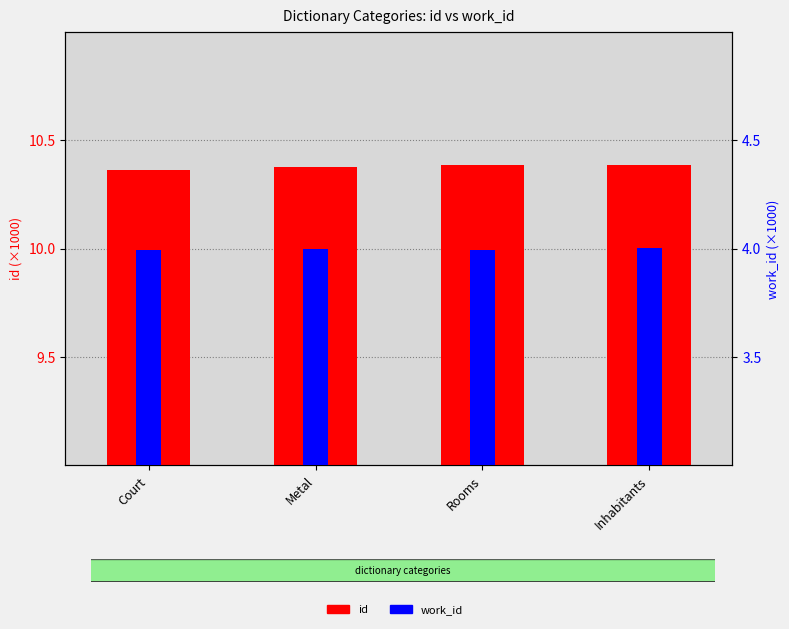

What is the average value of the work_id series?

4.0